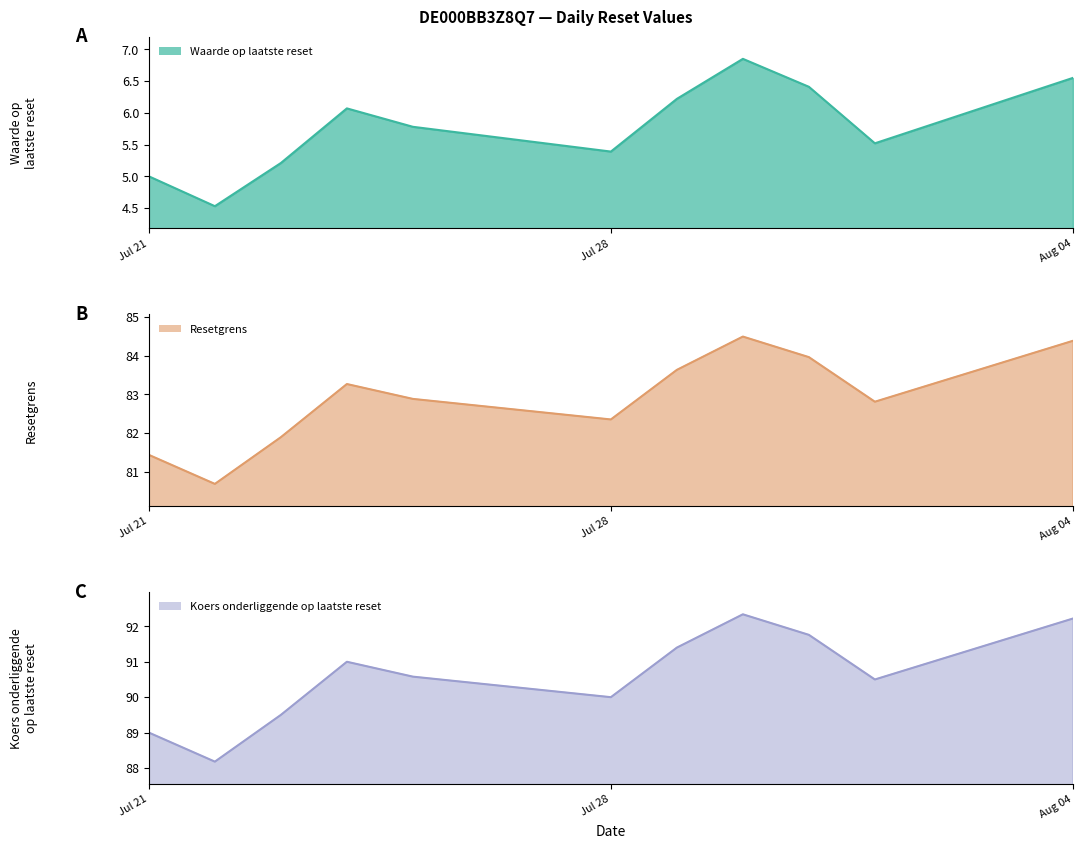

At how many categories does at least one series exceed 65?

11